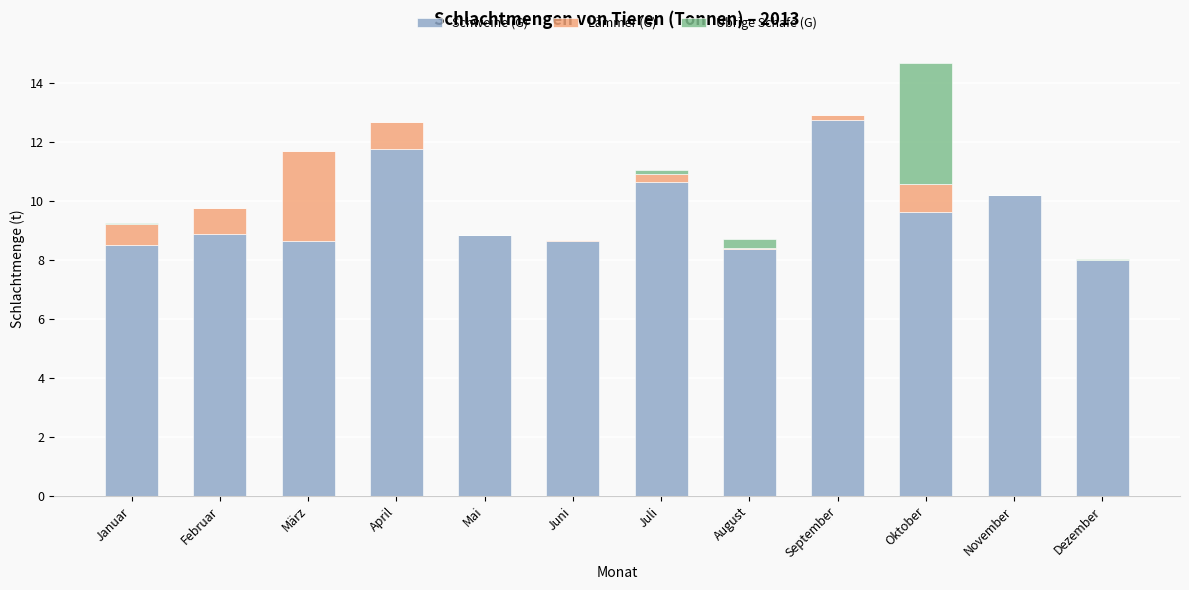

What is the highest value of the Schweine (G) series?

12.7